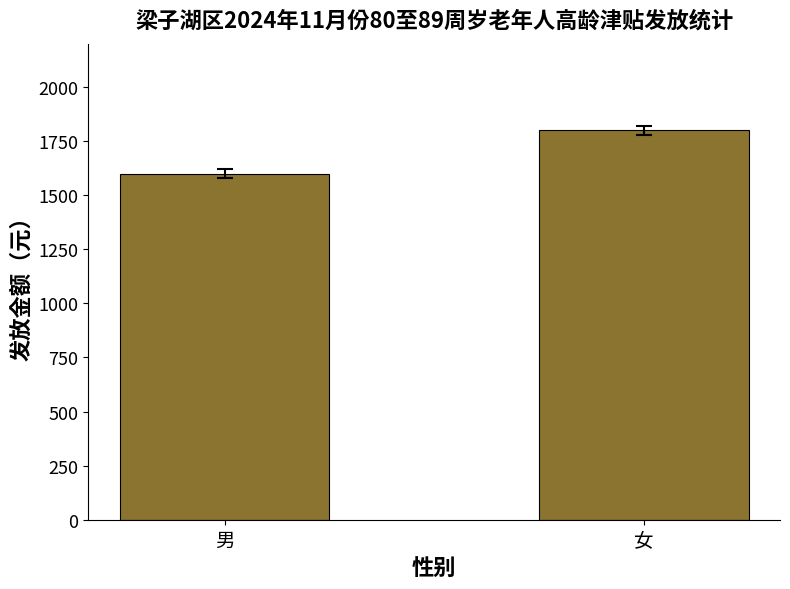

The value at 男 is 2724. True or false?

False